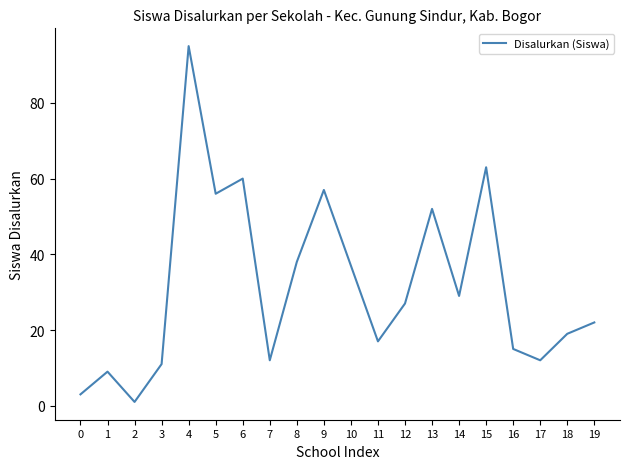

Approximately how many times larger is the value at 1 compared to 12?

0.3